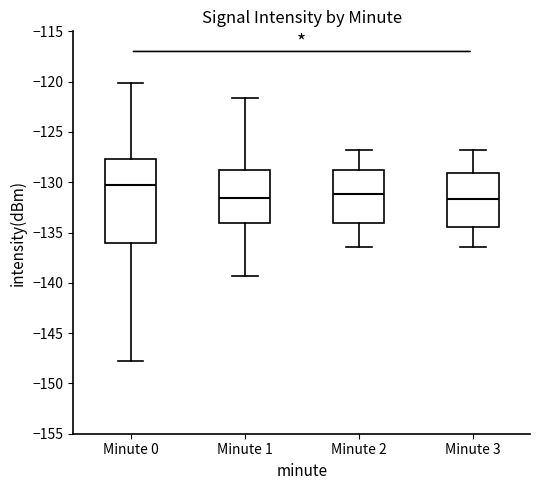

Reading left to right, read every box against the y-axis: the position of its median line, the range the box covers, and the ends of its whiskers. The values are not printed on the chart, so give them approximately, as read against the axis.

Minute 0: median -130.5, box -136.0 to -127.5, whiskers -148.0 to -120.0
Minute 1: median -131.5, box -134.0 to -129.0, whiskers -139.5 to -121.5
Minute 2: median -131.0, box -134.0 to -129.0, whiskers -136.5 to -127.0
Minute 3: median -131.5, box -134.5 to -129.0, whiskers -136.5 to -127.0